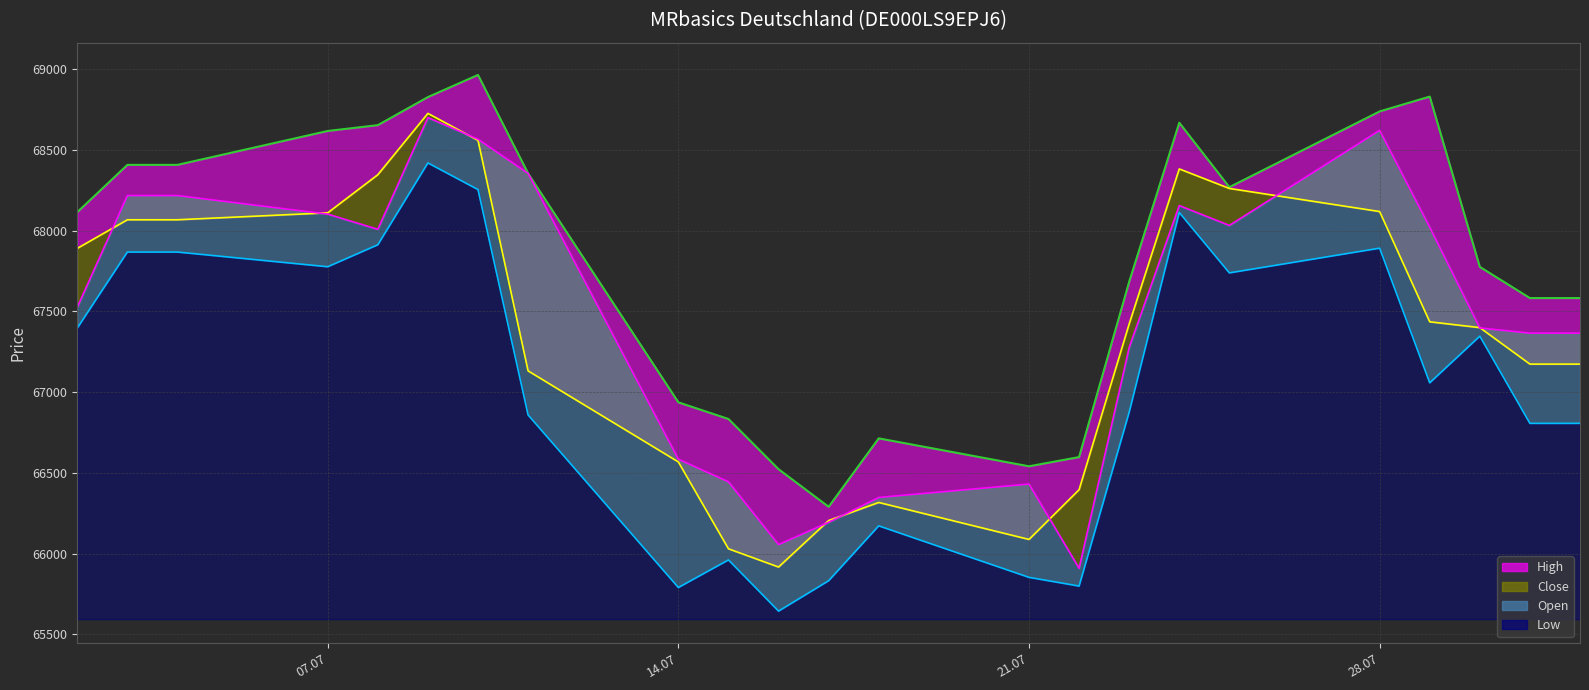

How many data points in High are above 68115?

11